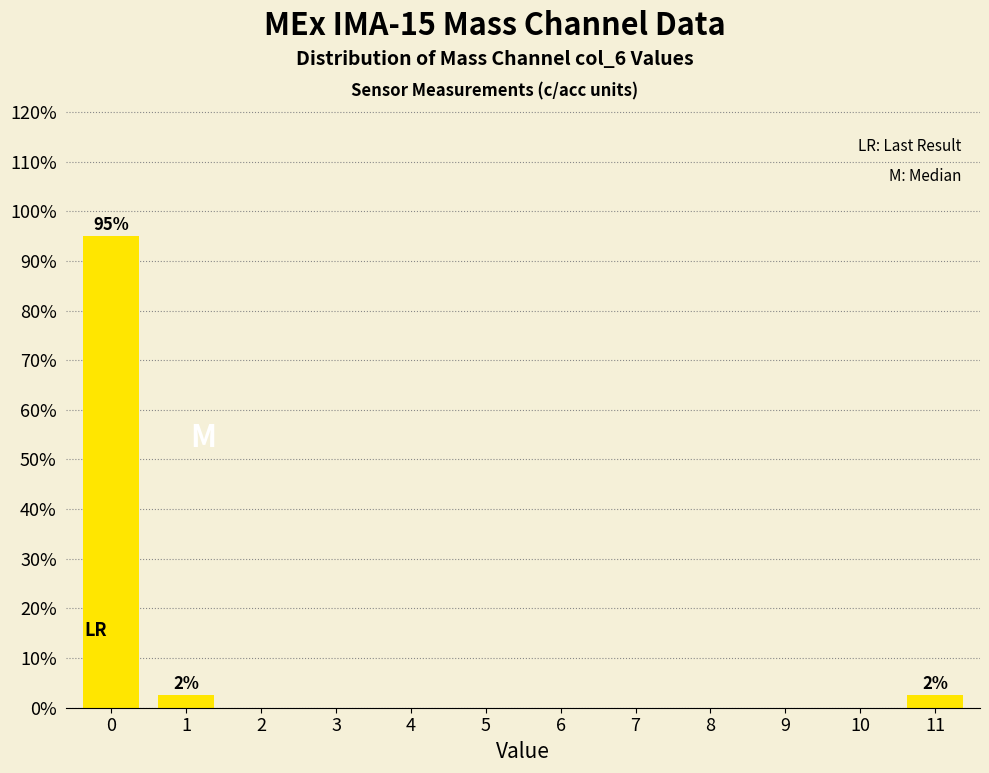

Reading left to right, transcribe all the data shown in this chart.

0=95.0	1=2.5	2=0.0	3=0.0	4=0.0	5=0.0	6=0.0	7=0.0	8=0.0	9=0.0	10=0.0	11=2.5